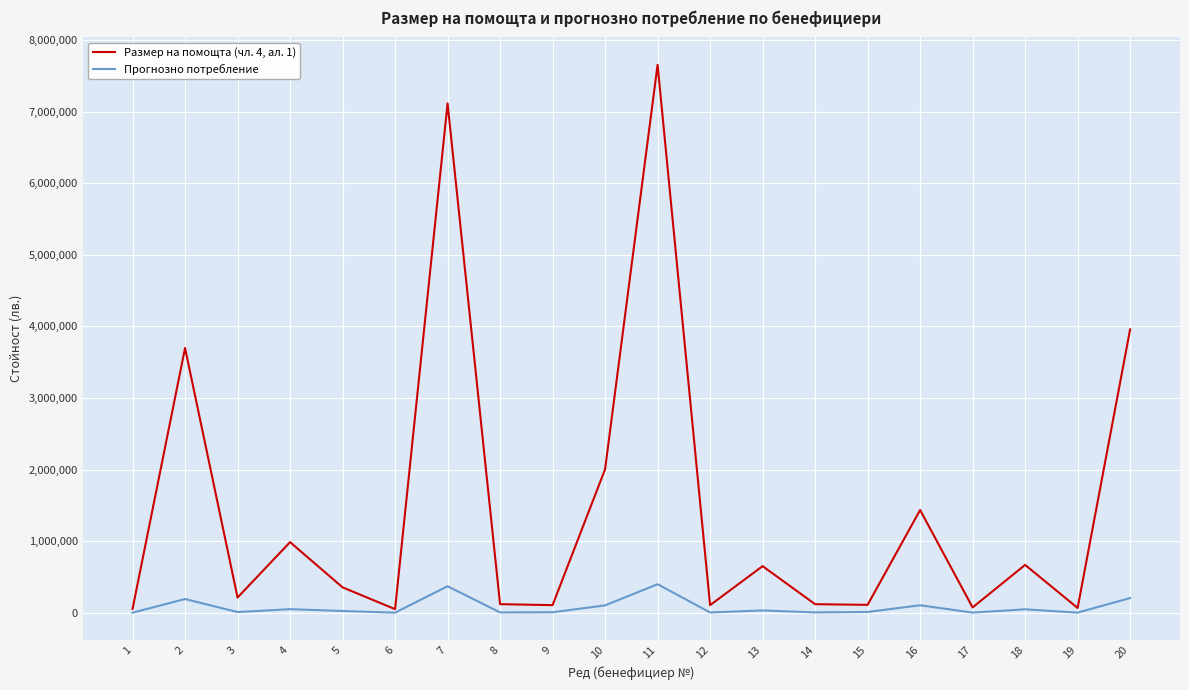

What are all the series names shown in the legend?

Размер на помощта (чл. 4, ал. 1), Прогнозно потребление